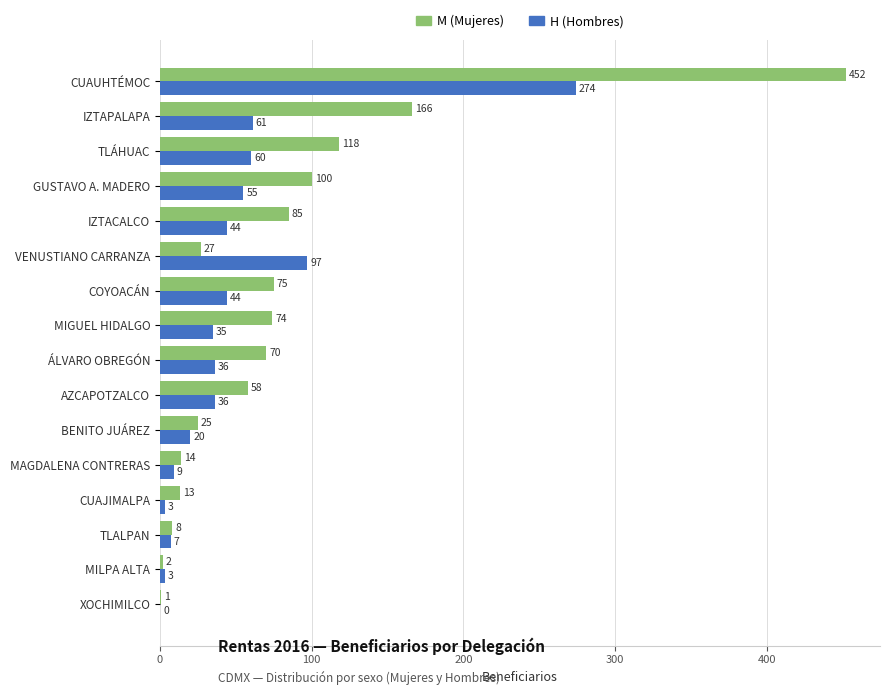

Where is H (Hombres) nearest to the value 137?

VENUSTIANO CARRANZA